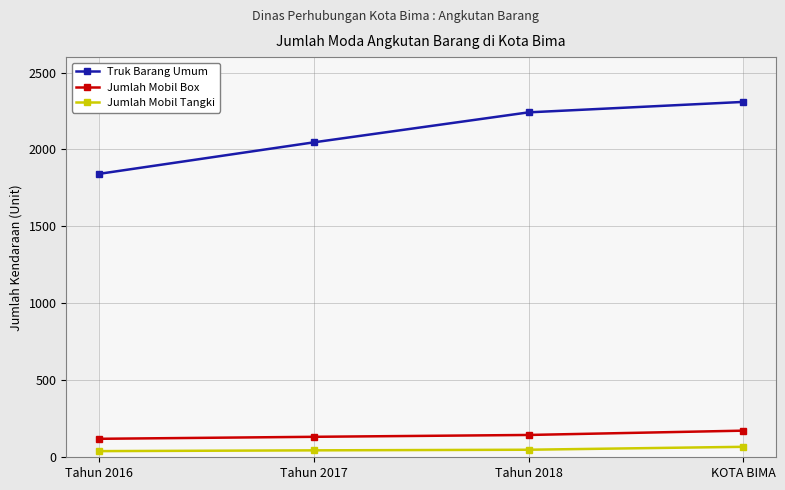

Between Tahun 2018 and KOTA BIMA, which series saw the biggest shift?

Truk Barang Umum